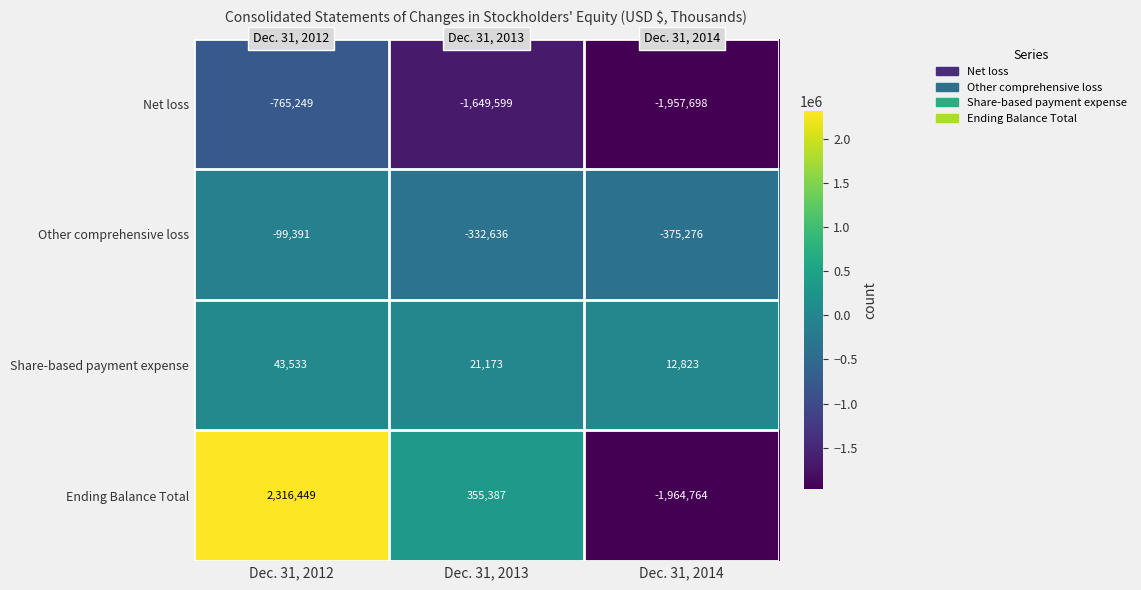

Reading right to left, transcribe all the data shown in this chart.

Net loss: Dec. 31, 2014=-1957698	Dec. 31, 2013=-1649599	Dec. 31, 2012=-765249
Other comprehensive loss: Dec. 31, 2014=-375276	Dec. 31, 2013=-332636	Dec. 31, 2012=-99391
Share-based payment expense: Dec. 31, 2014=12823	Dec. 31, 2013=21173	Dec. 31, 2012=43533
Ending Balance Total: Dec. 31, 2014=-1964764	Dec. 31, 2013=355387	Dec. 31, 2012=2316449